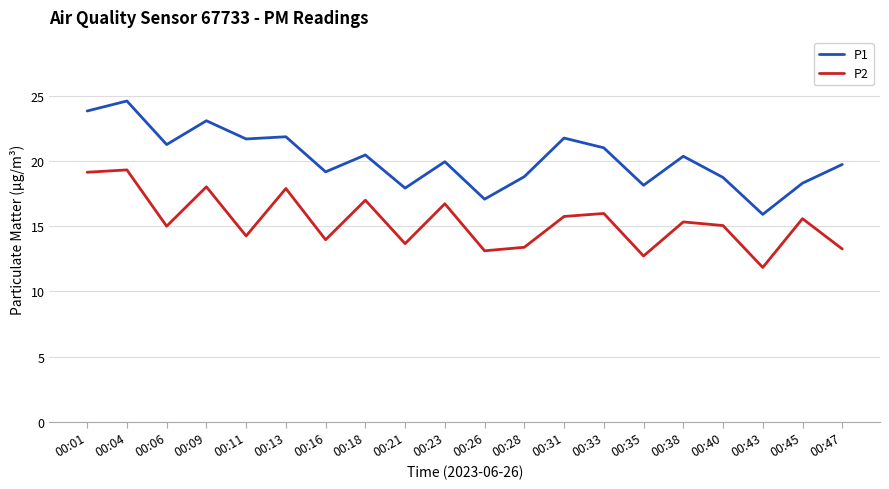

True or false: P2 and P1 cross at least once.

False